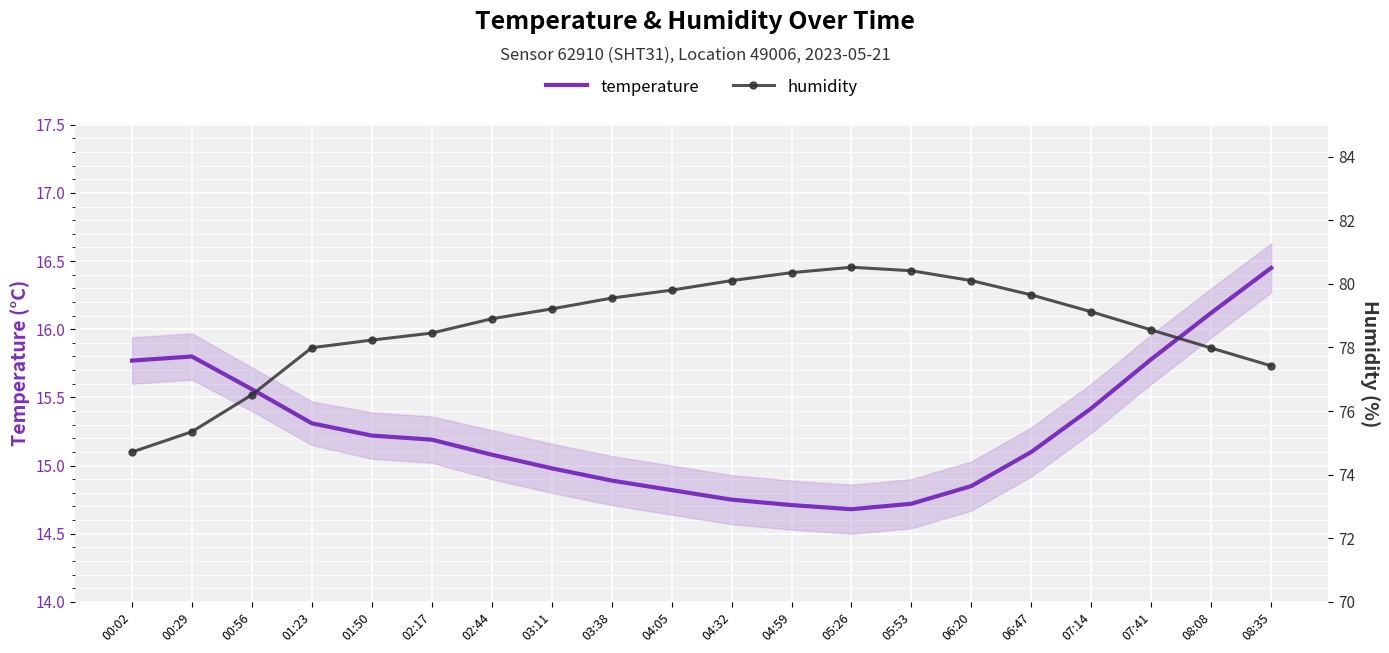

At how many categories does at least one series exceed 80?

5